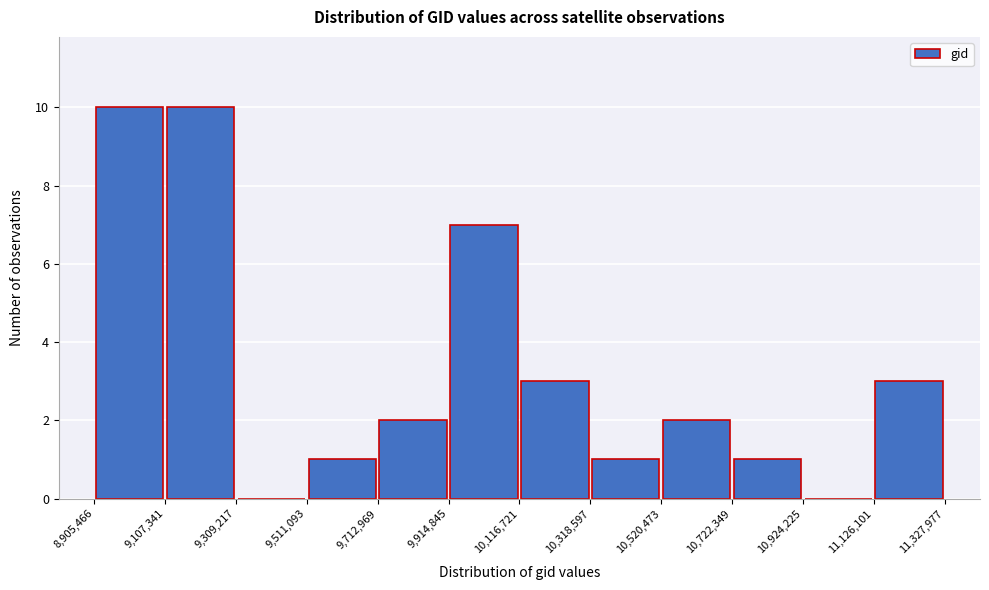

How tall is the bar that spans 10,318,597 to 10,520,473 on the x-axis? The values are not printed on the chart, so give them approximately, as read against the axis.

1